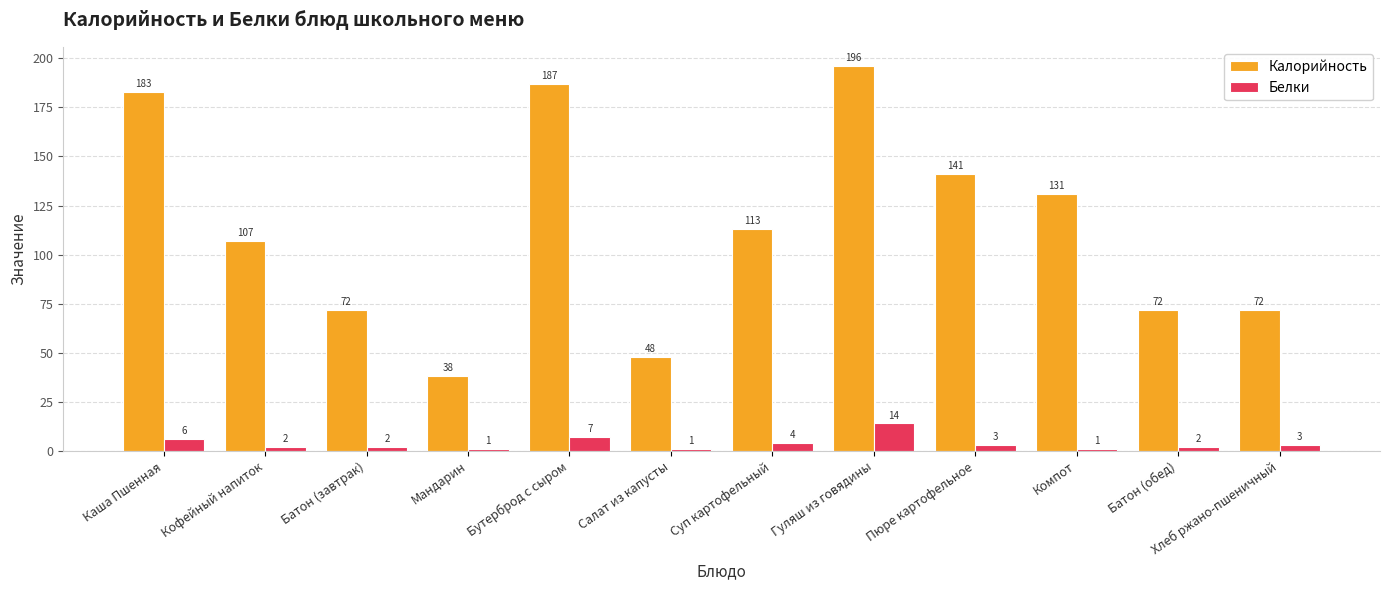

What is the difference between the Белки values at Пюре картофельное and Бутерброд с сыром?

4